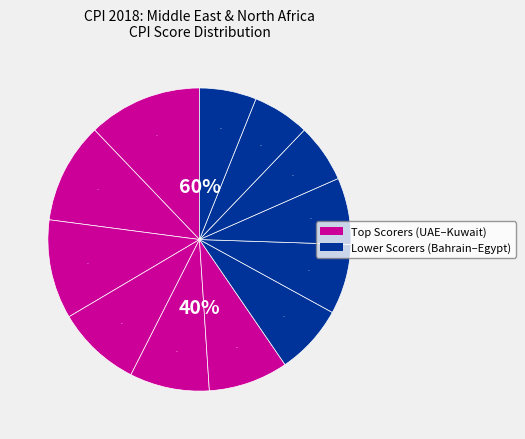

Does Oman represent more than half of the total?

No